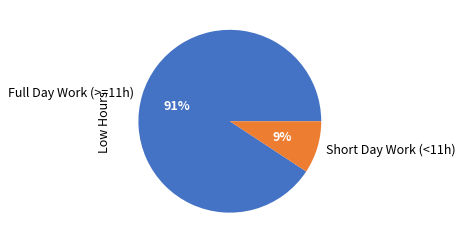

To the nearest percent, what portion does Short Day Work (<11h) represent?

9%